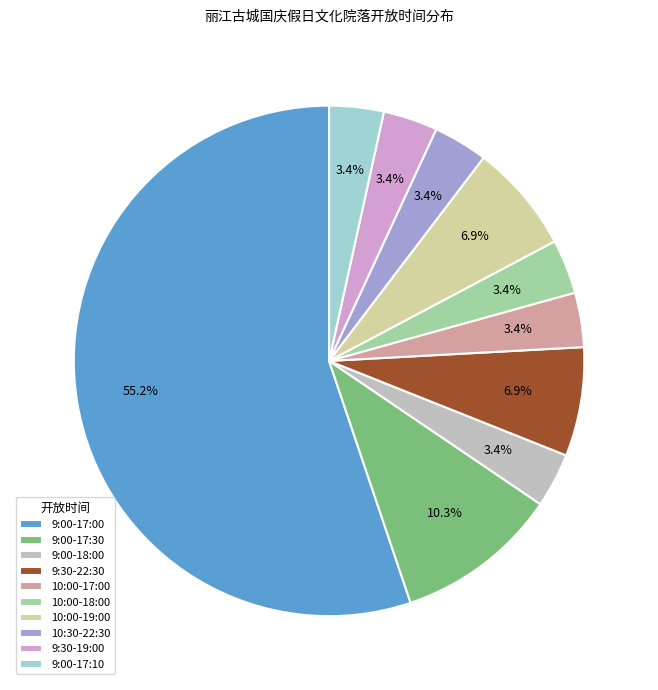

What percentage is NOT represented by 9:00-17:10?

96.6%